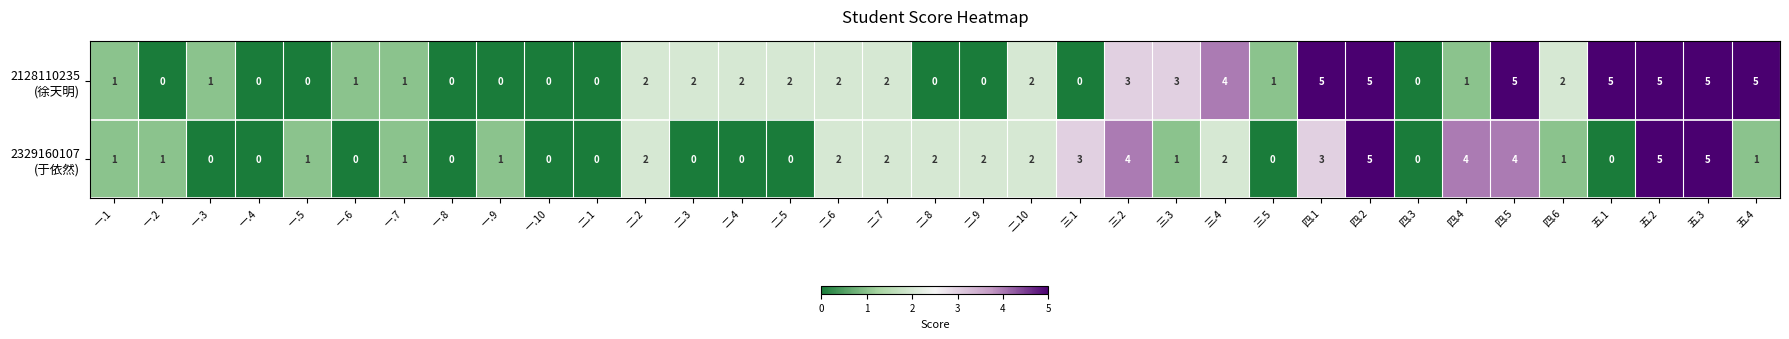

What is the greatest value displayed?

5